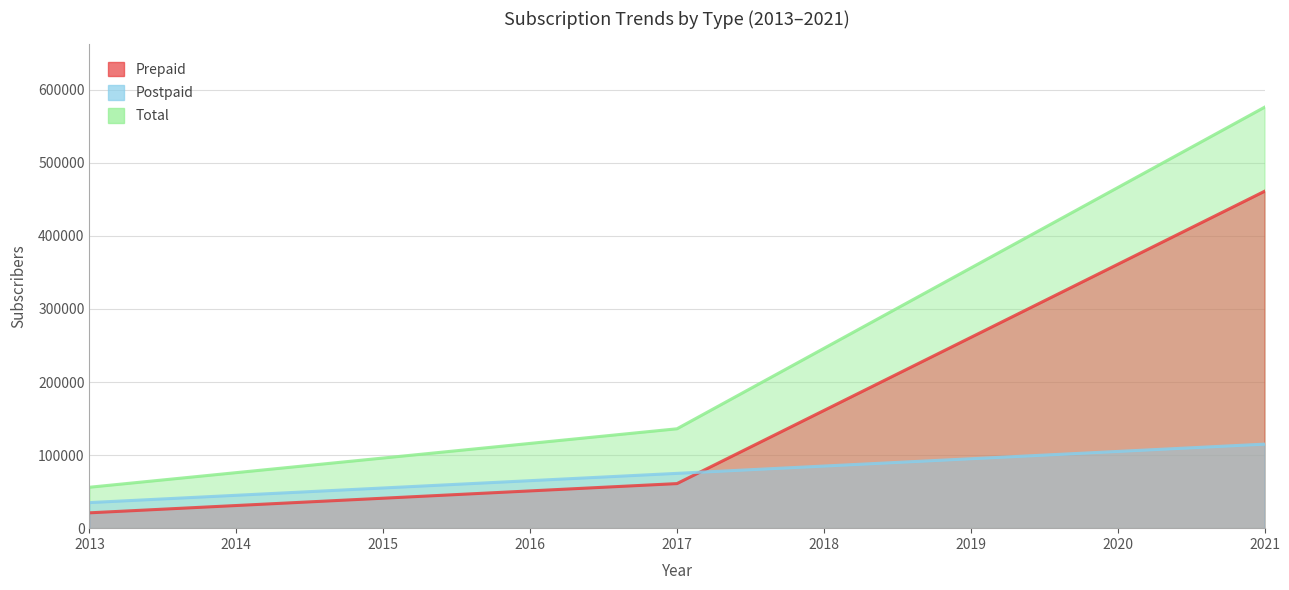

Which series has the largest range (max minus min)?

Total